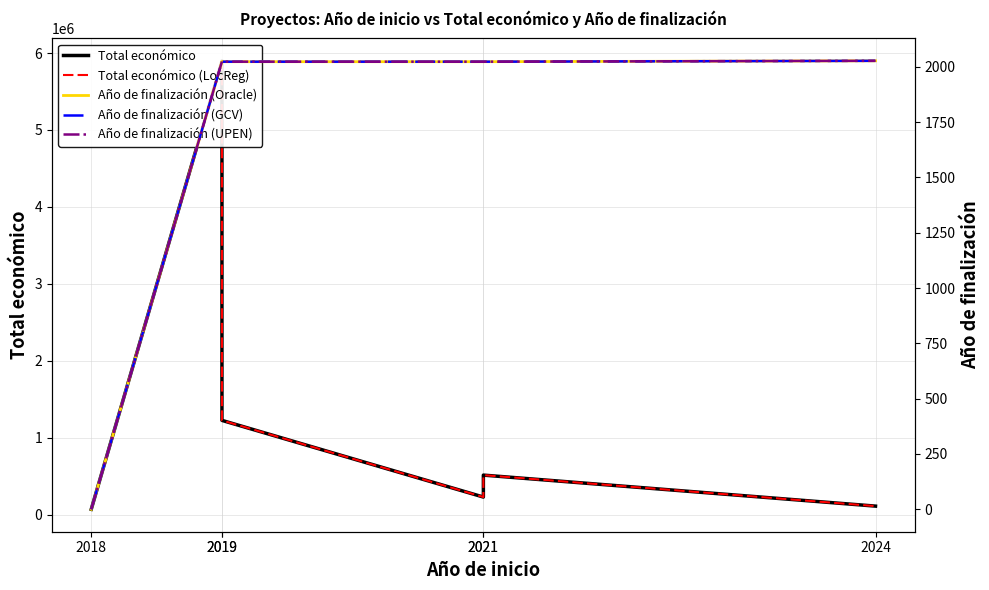

What is the value of the Total económico (LocReg) point at the 1st from the left?

68803